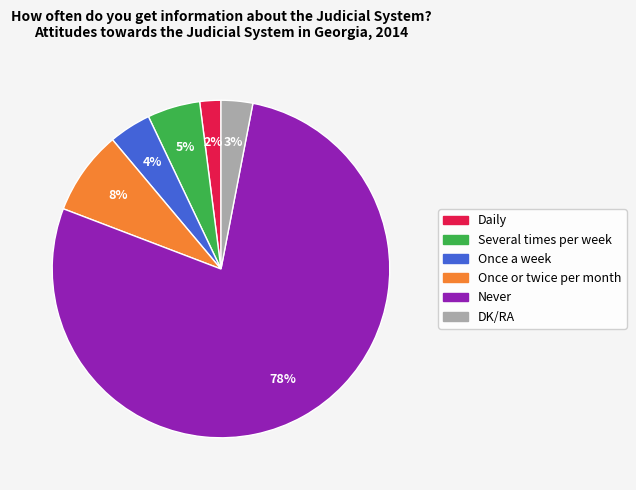

Which category has the smallest portion of the pie?

Daily